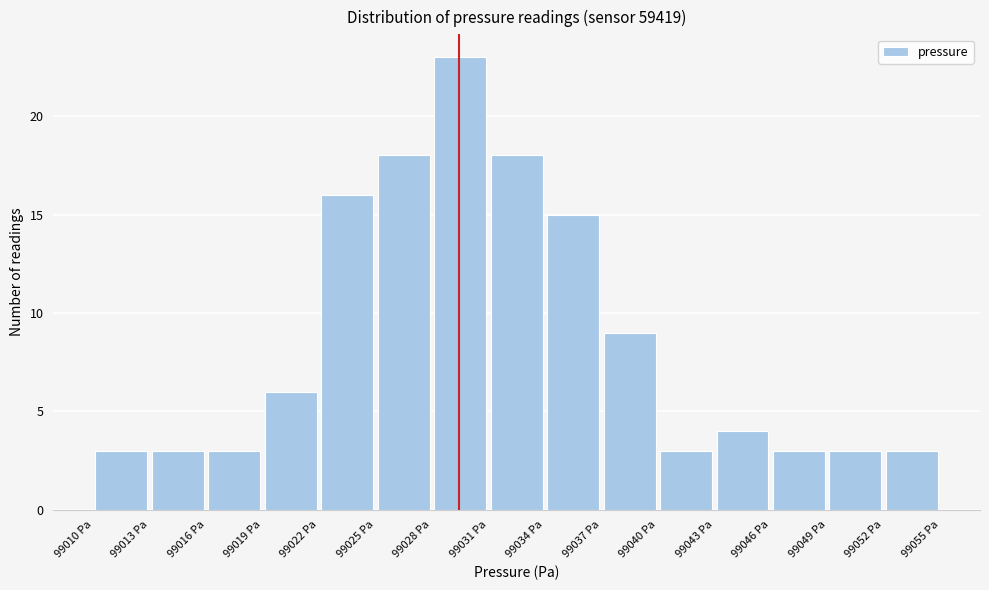

Which range on the x-axis has the tallest bar?

99028 to 99031